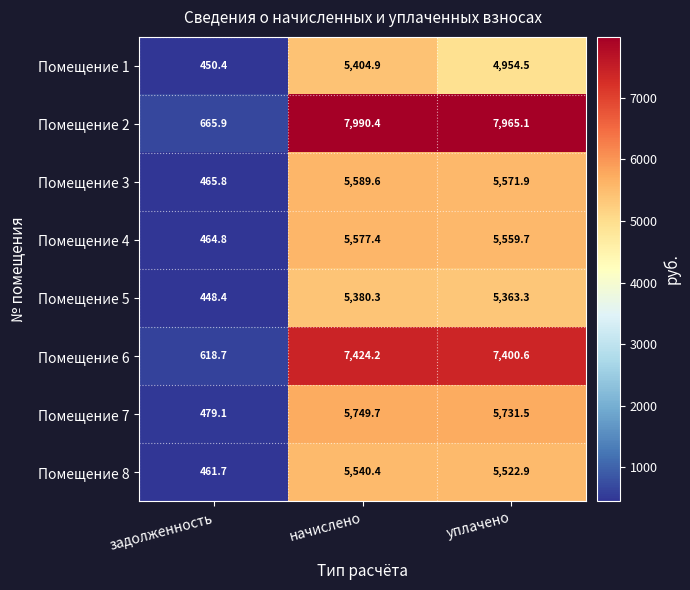

What is the total value across all series at уплачено?

48069.5